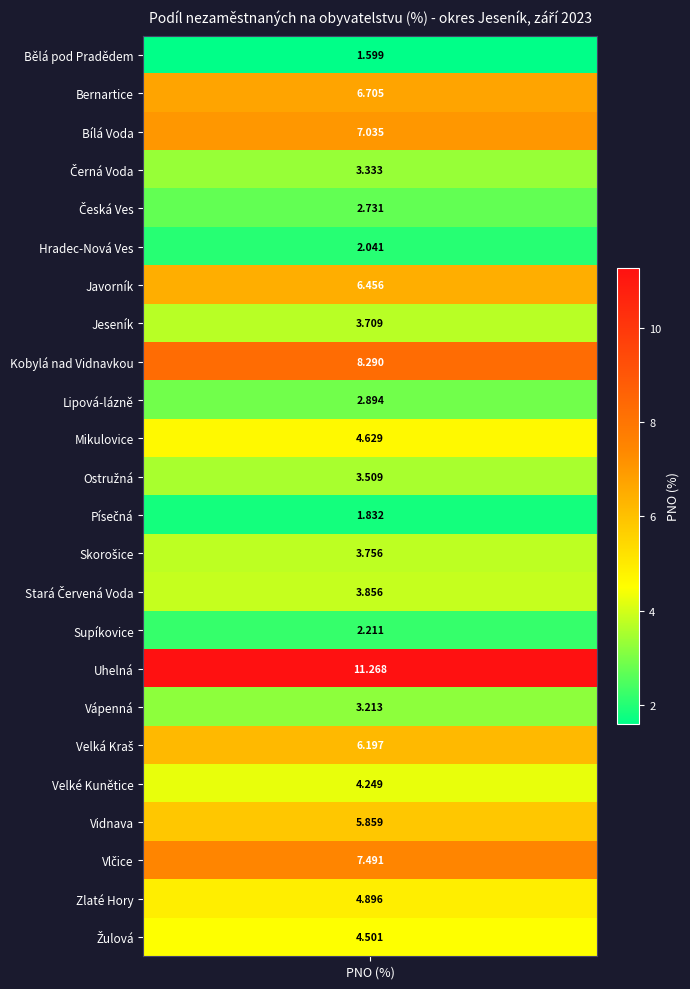

Between Vidnava and Bílá Voda, which is larger?

Bílá Voda